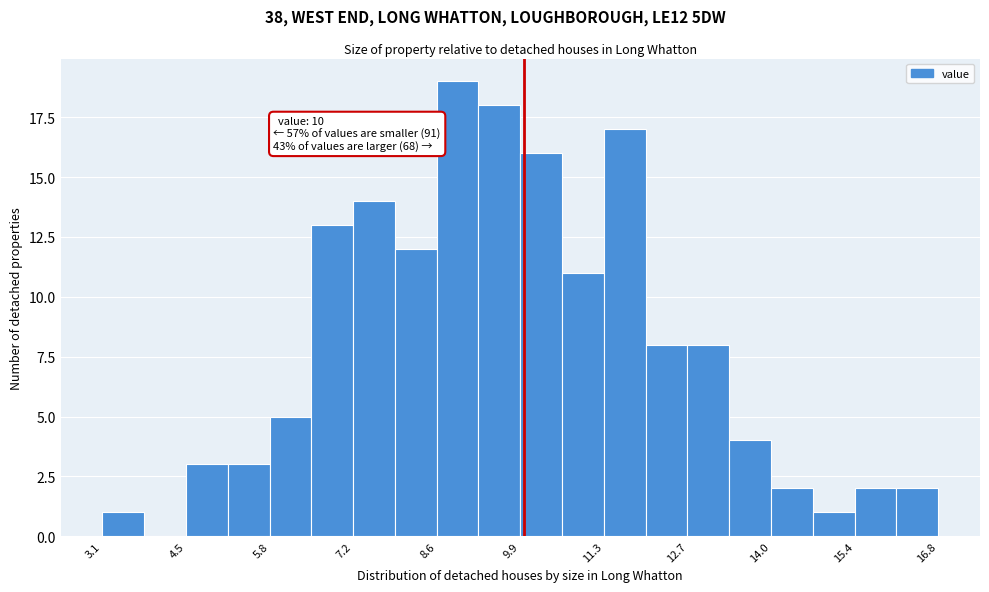

Read against the x-axis, roughly where is the centre of the tallest bar?

9.0